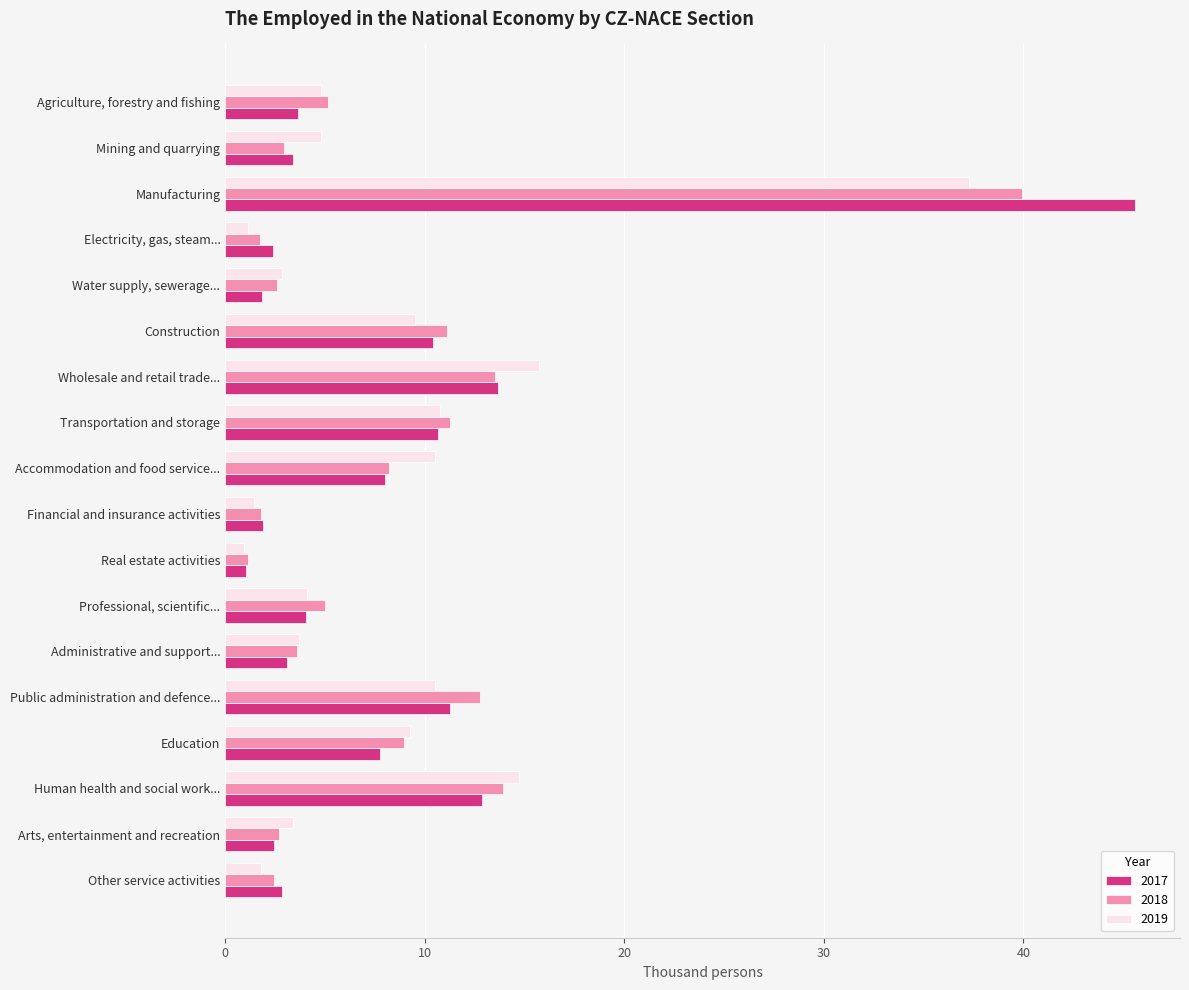

What is the difference between the highest and lowest values at Professional, scientific...?

1.0